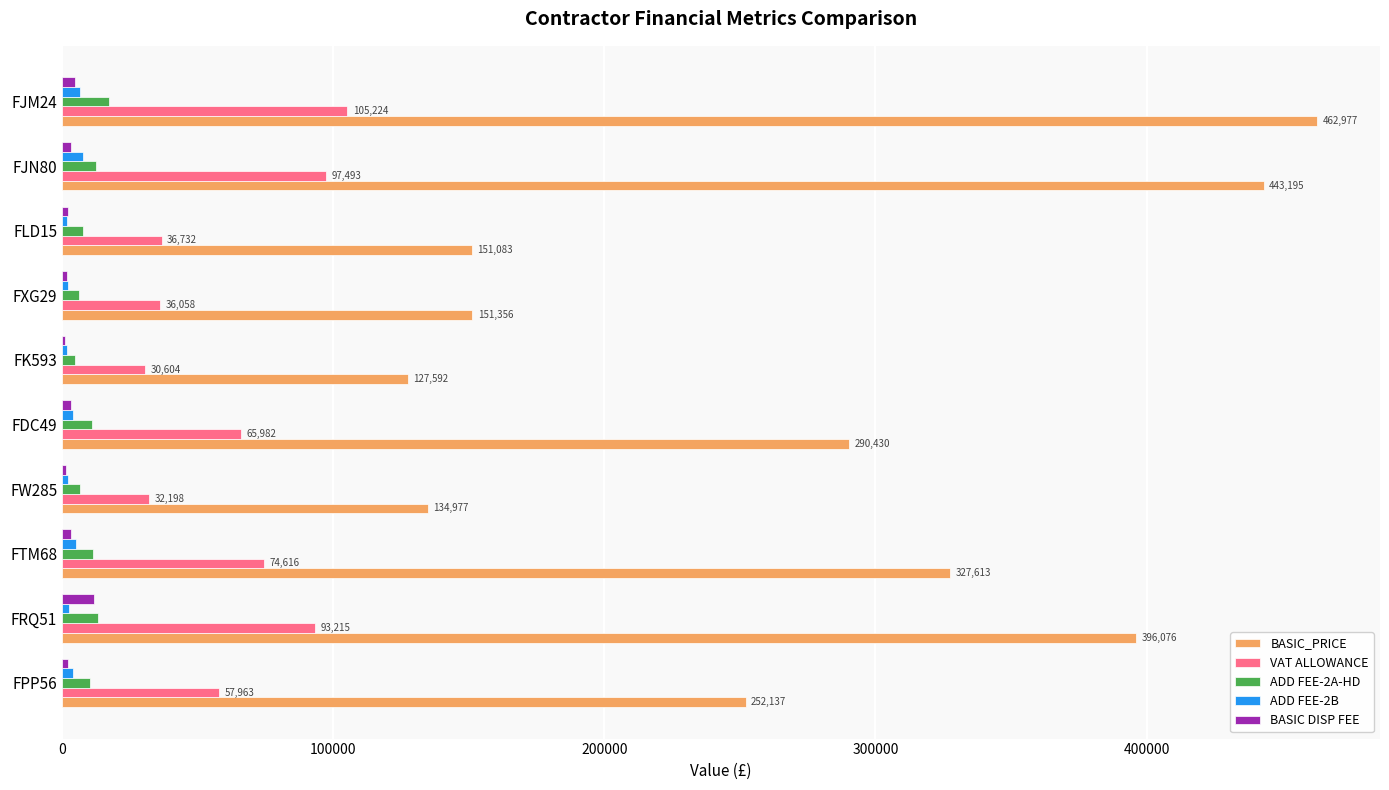

Which series has the largest total across all categories?

BASIC_PRICE